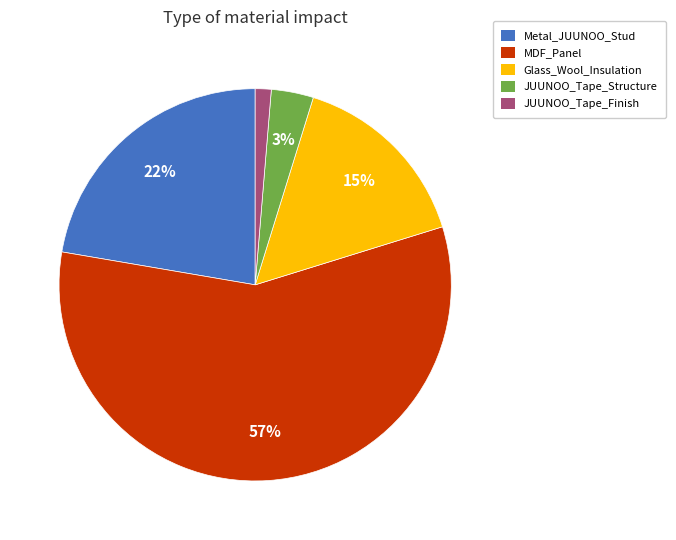

Is MDF_Panel the majority of the pie?

Yes